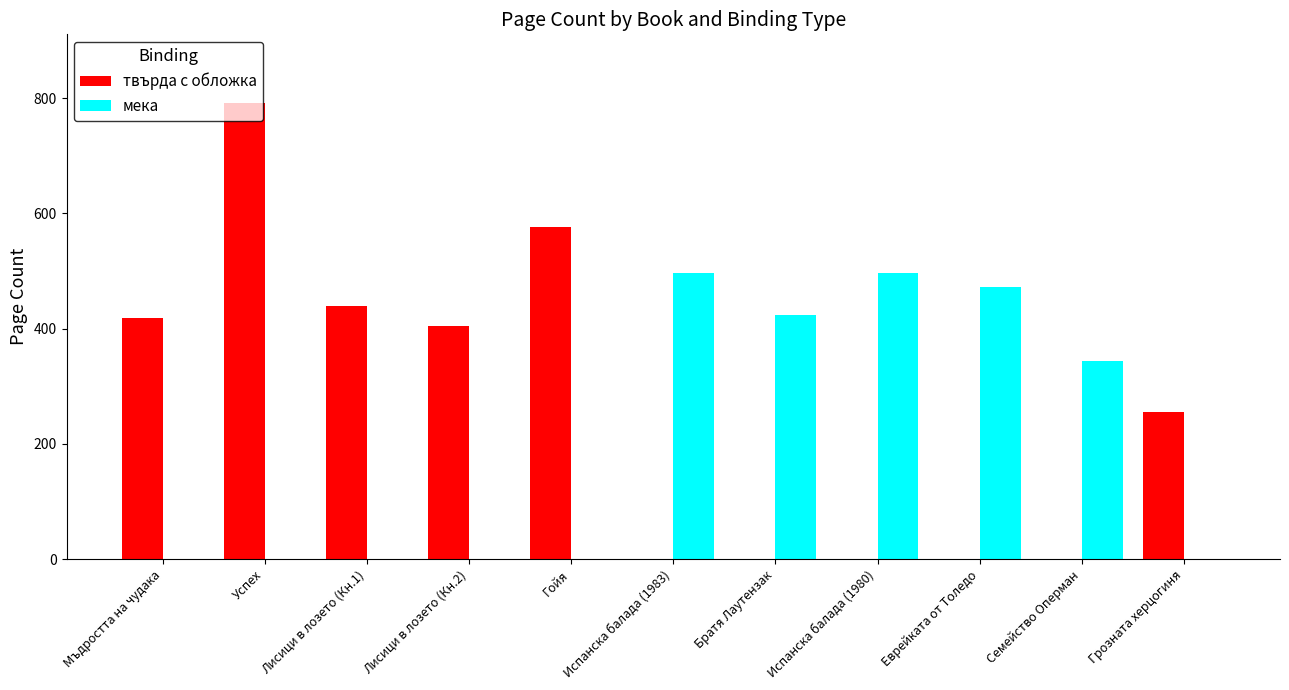

At which category does the chart reach its peak across all series?

Успех